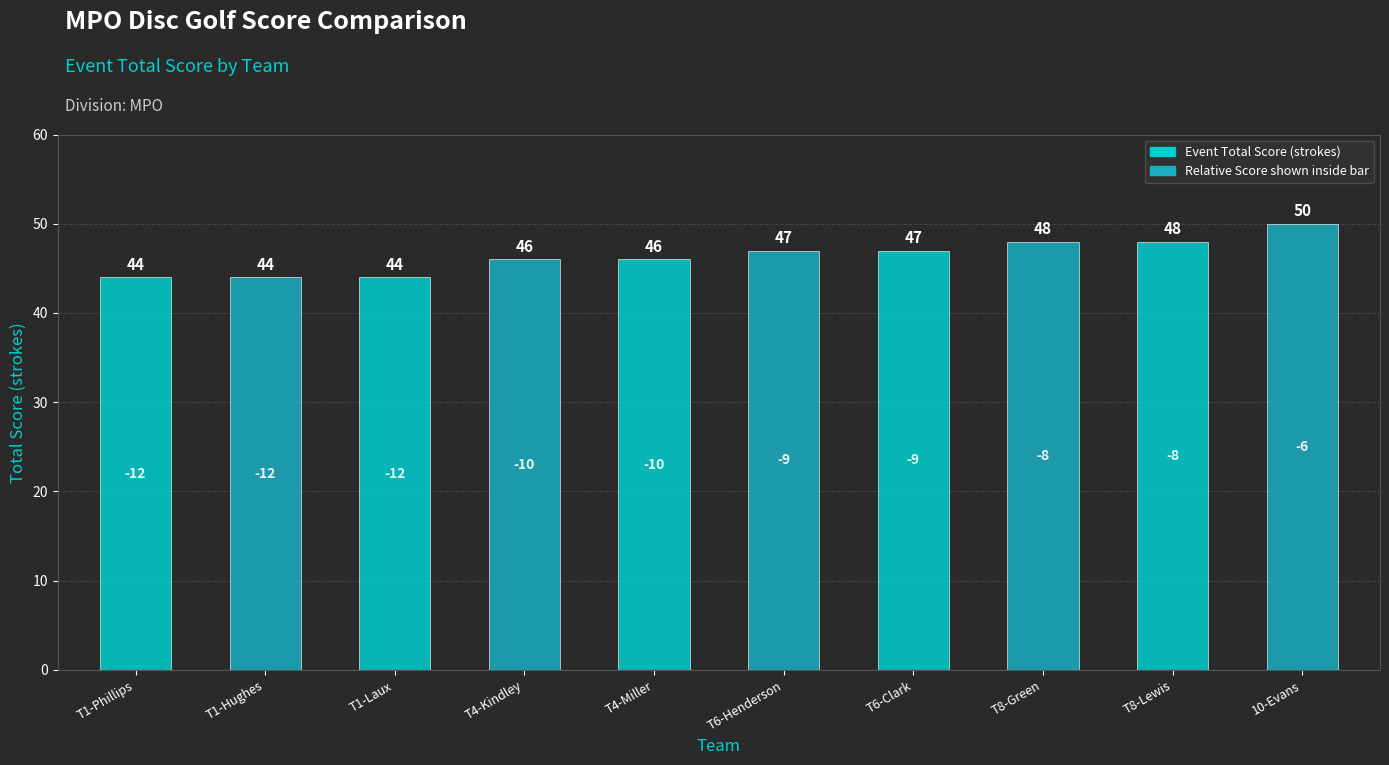

Reading left to right, what are all the values shown in this chart?

44	44	44	46	46	47	47	48	48	50